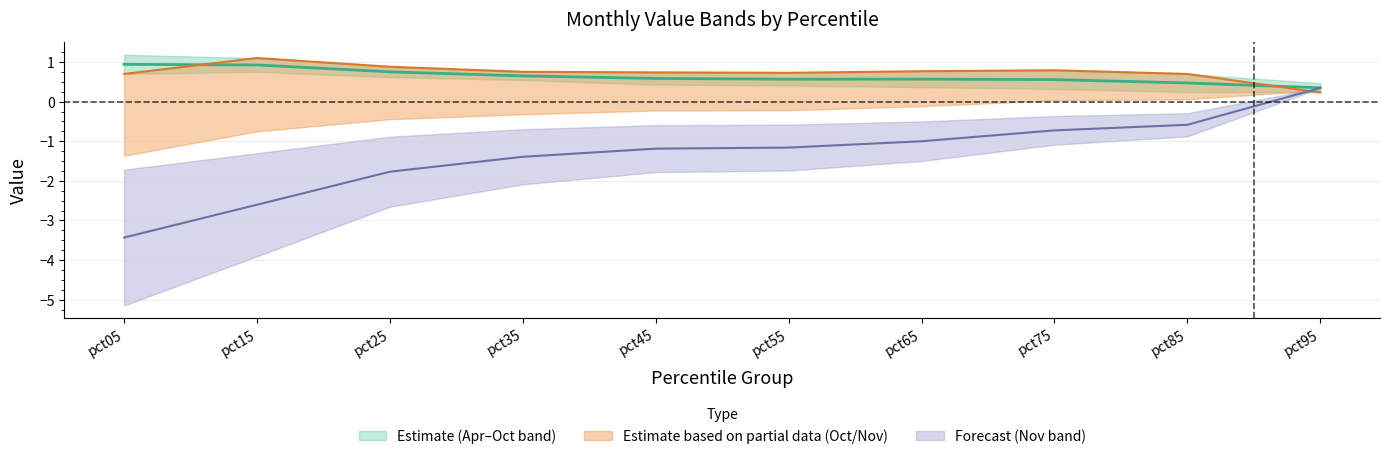

Count the Oct values in the range 0 to 1.

9